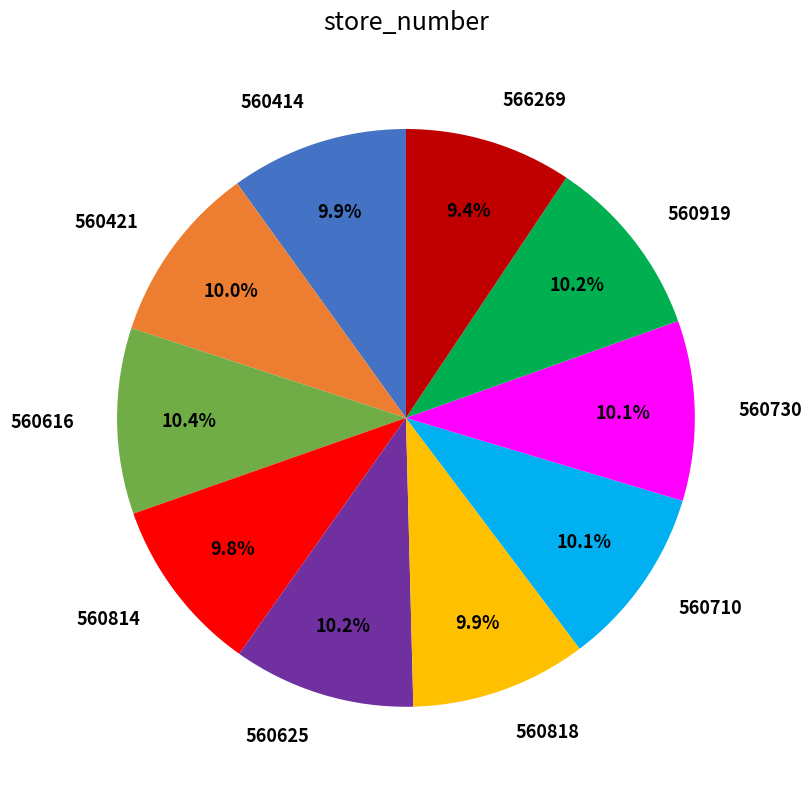

How many segments does this pie chart have?

10